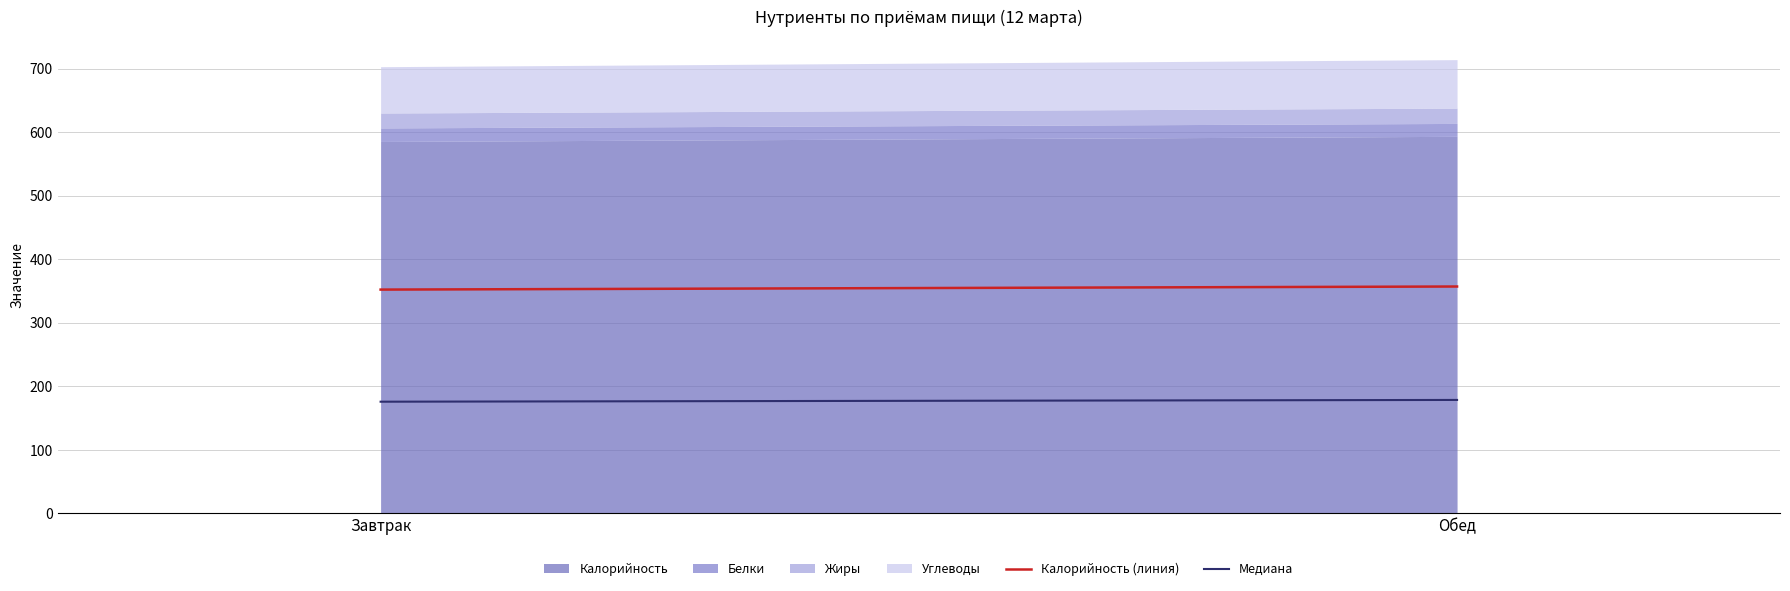

The Калорийность (линия) series shows 357.2 at Обед. True or false?

True